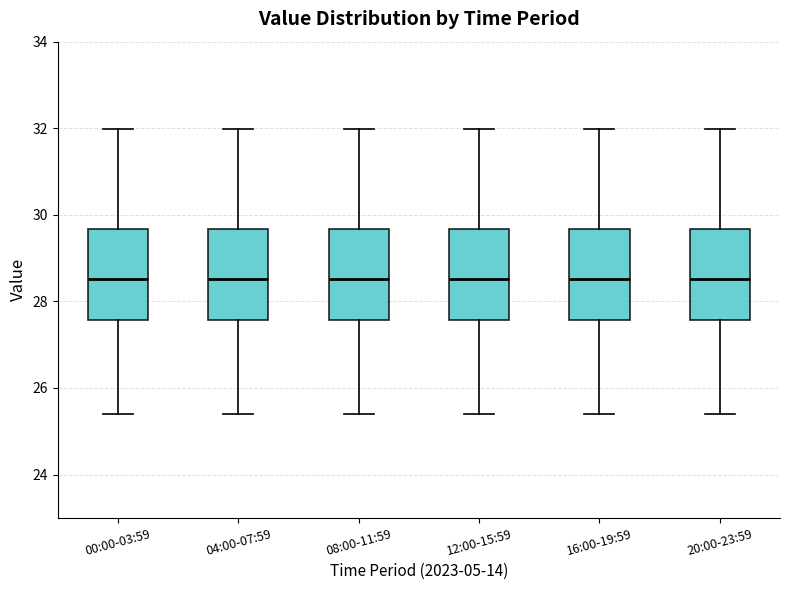

Where is the upper edge of the box for 04:00-07:59 on the y-axis? The values are not printed on the chart, so give them approximately, as read against the axis.

29.6